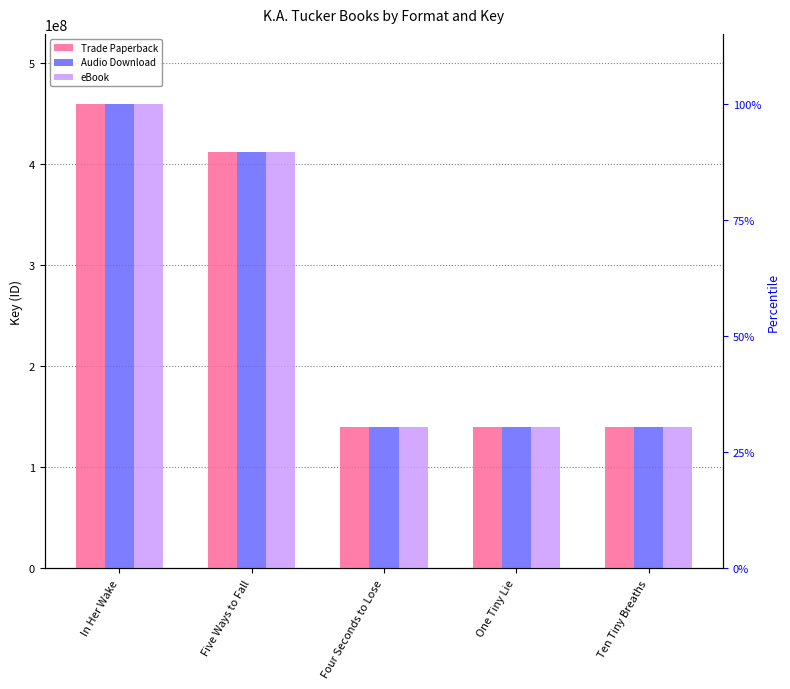

Is it true that eBook equals 56790919 at Ten Tiny Breaths?

False